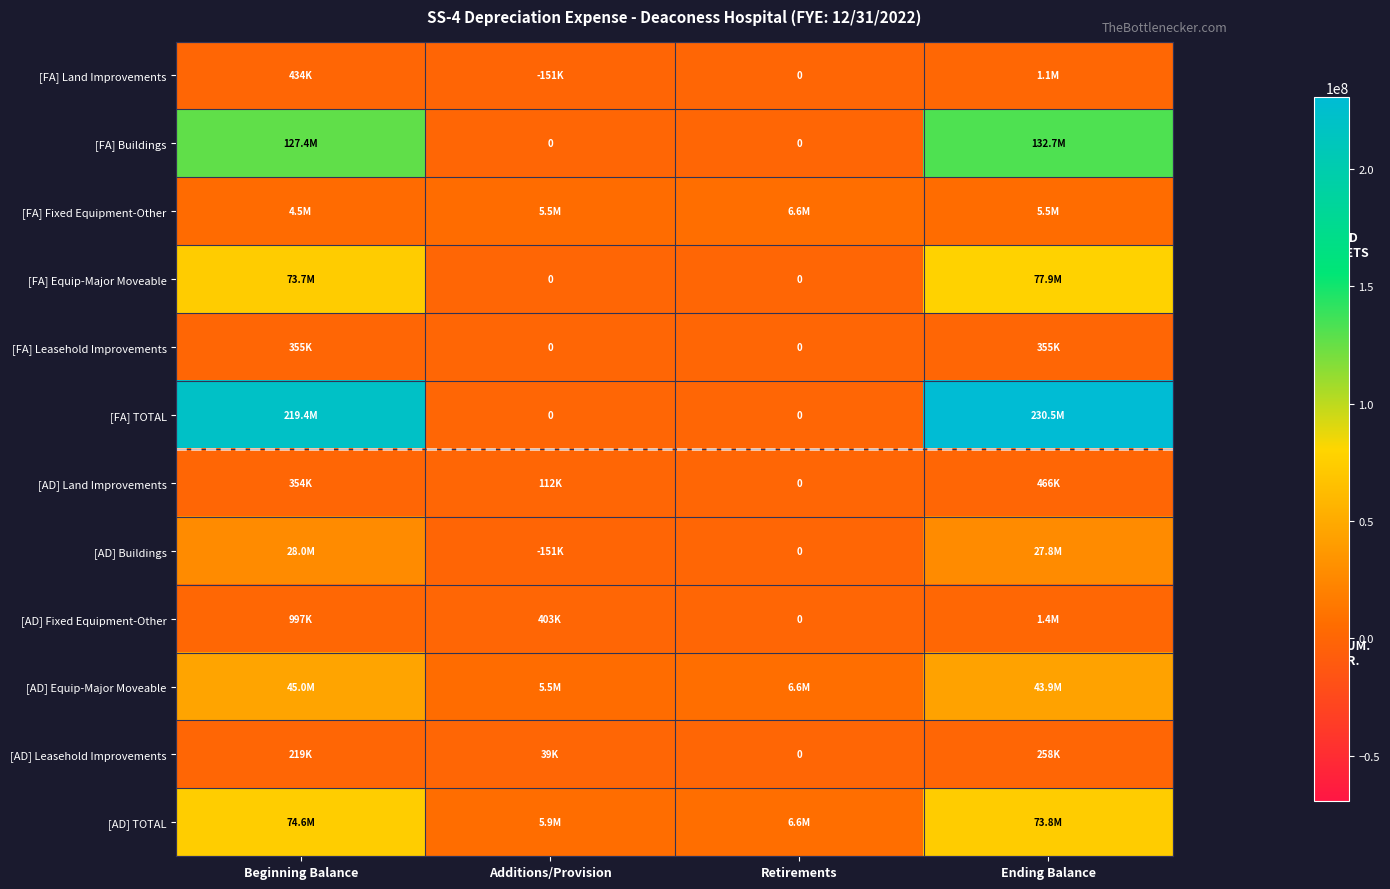

What is the average value of the [FA] Equip-Major Moveable series?

37908289.9